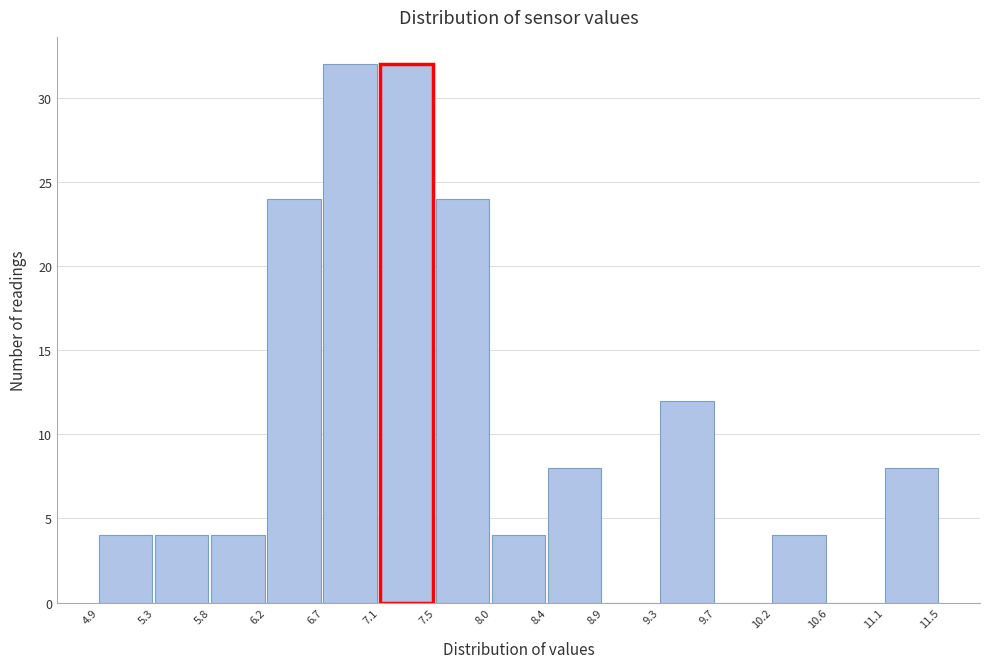

How tall is the bar that spans 7.1 to 7.5 on the x-axis? The values are not printed on the chart, so give them approximately, as read against the axis.

32